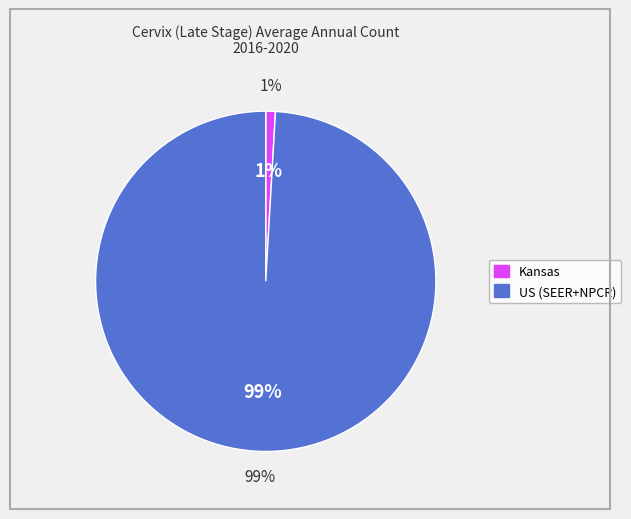

To the nearest percent, what is the difference between the US (SEER+NPCR) and Kansas slice percentages?

98%